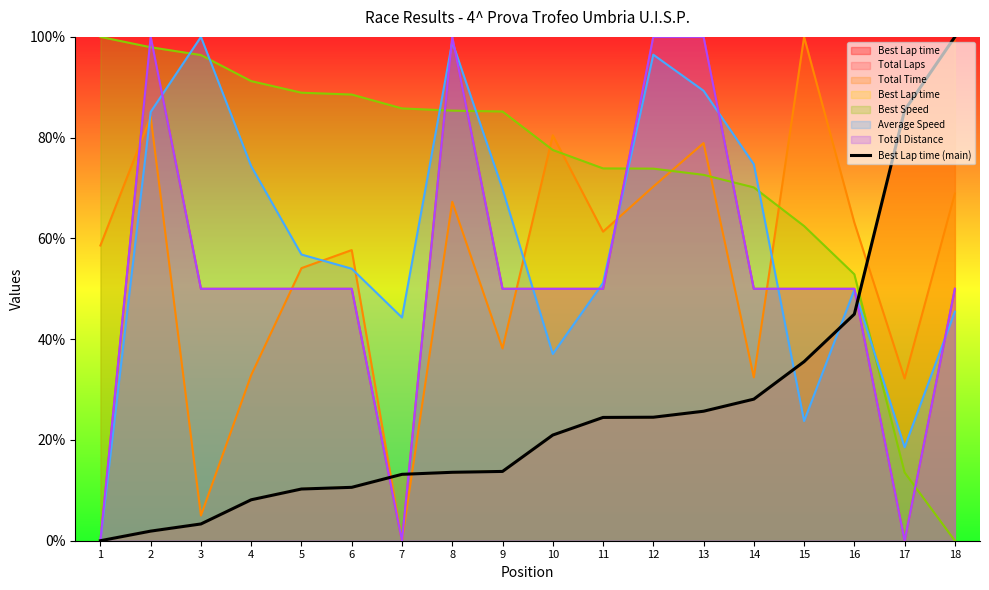

Reading left to right, what are all the values shown in this chart?

1=0.0	2=1.9	3=3.3	4=8.1	5=10.3	6=10.6	7=13.2	8=13.6	9=13.8	10=21.0	11=24.5	12=24.5	13=25.7	14=28.1	15=35.5	16=45.0	17=85.4	18=100.0